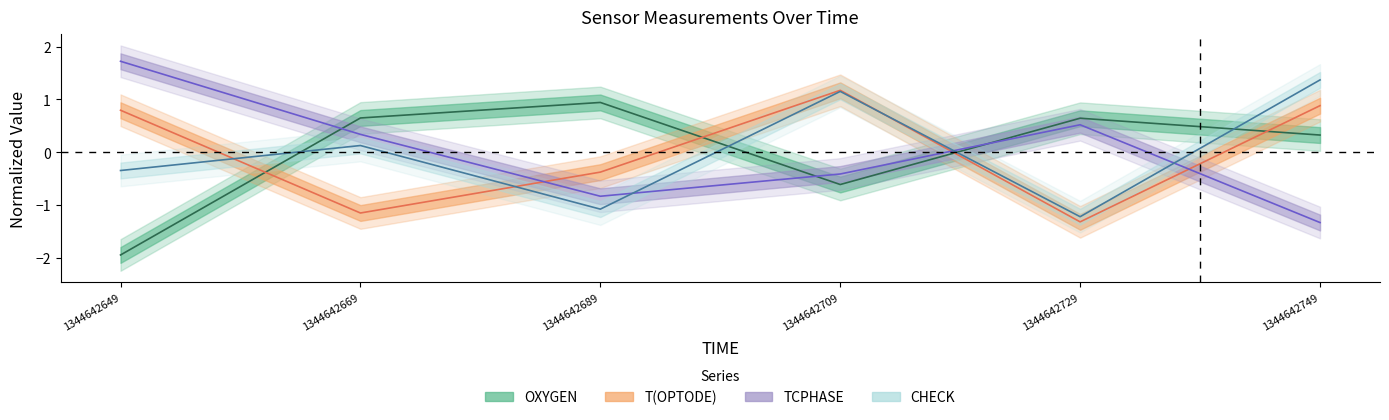

Reading left to right, transcribe all the data shown in this chart.

OXYGEN: -1.9	0.6	0.9	-0.6	0.6	0.3
T(OPTODE): 0.8	-1.2	-0.4	1.2	-1.3	0.9
TCPHASE: 1.7	0.3	-0.8	-0.4	0.5	-1.3
CHECK: -0.3	0.1	-1.1	1.2	-1.2	1.4